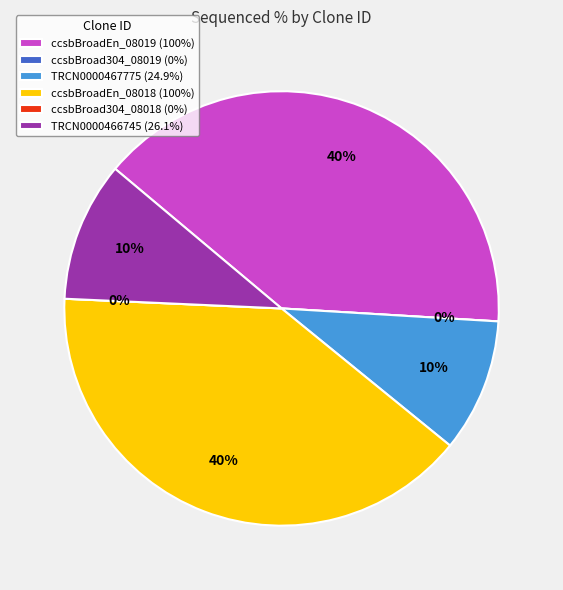

To the nearest percent, what is the difference between the largest and smallest slice percentages?

40%